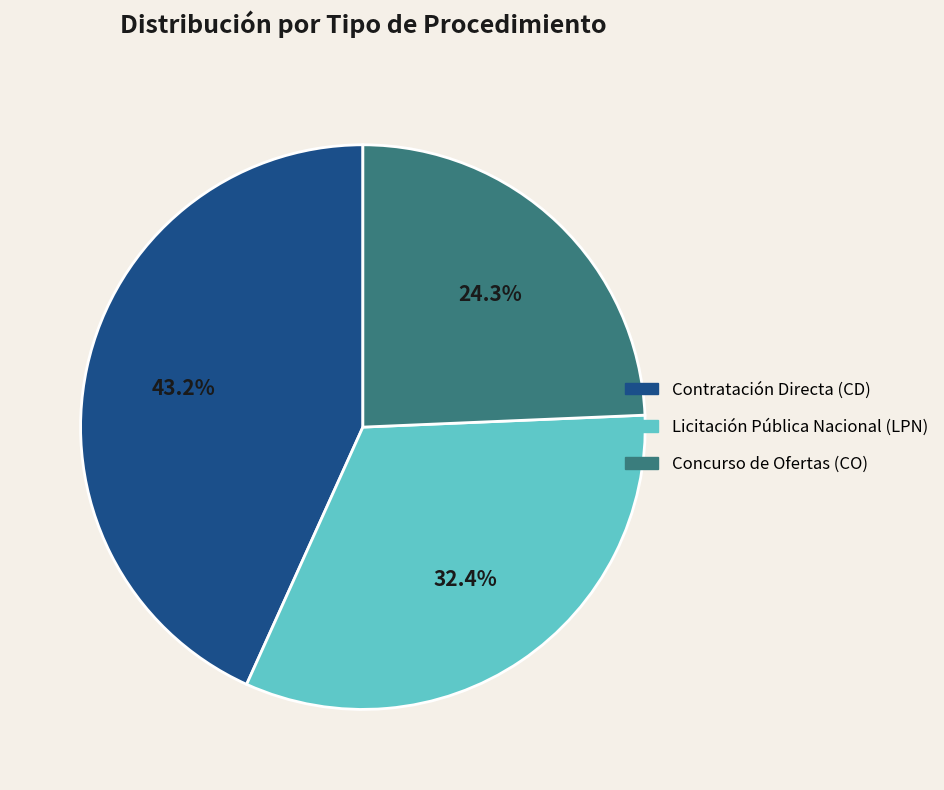

What is the ratio of the value at Licitación Pública Nacional (LPN) to the value at Concurso de Ofertas (CO)?

1.3